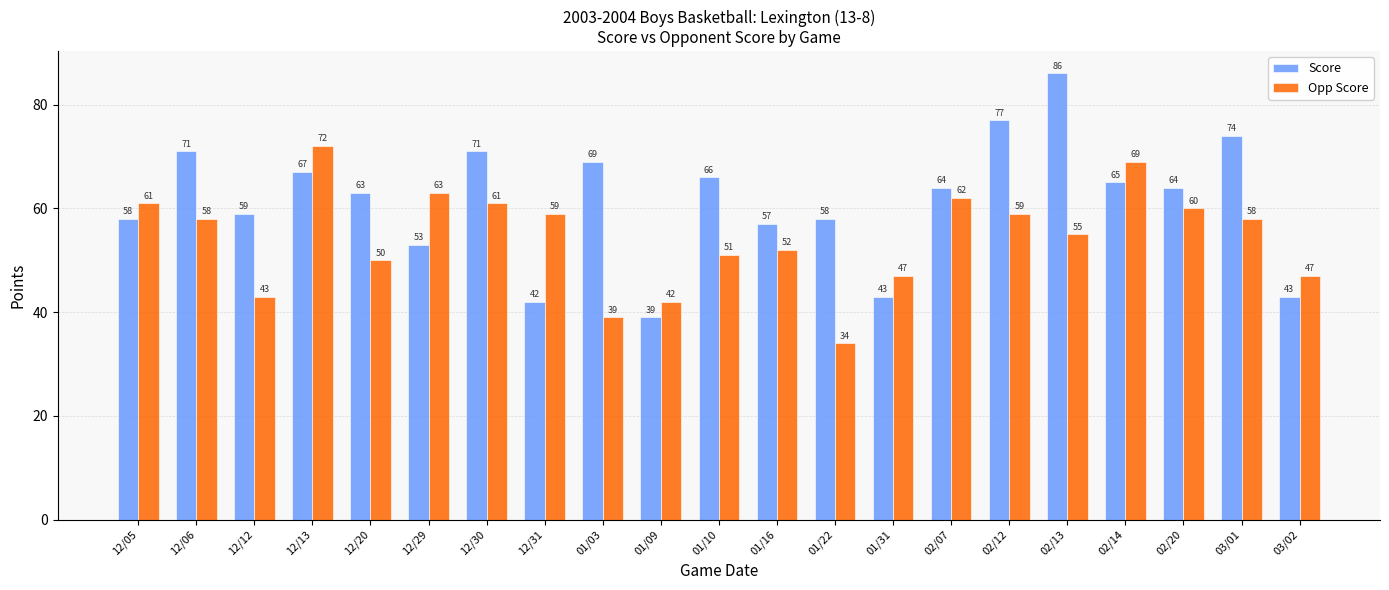

What is the sum of all Score values?

1289